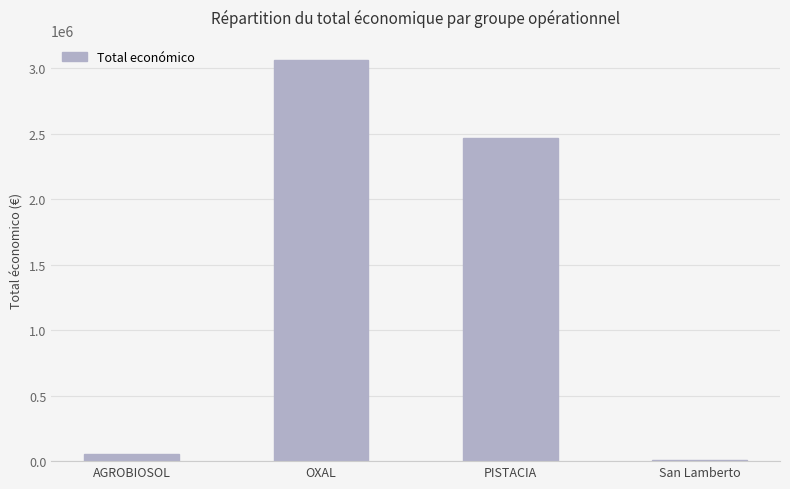

What is the approximate value at AGROBIOSOL?

50929